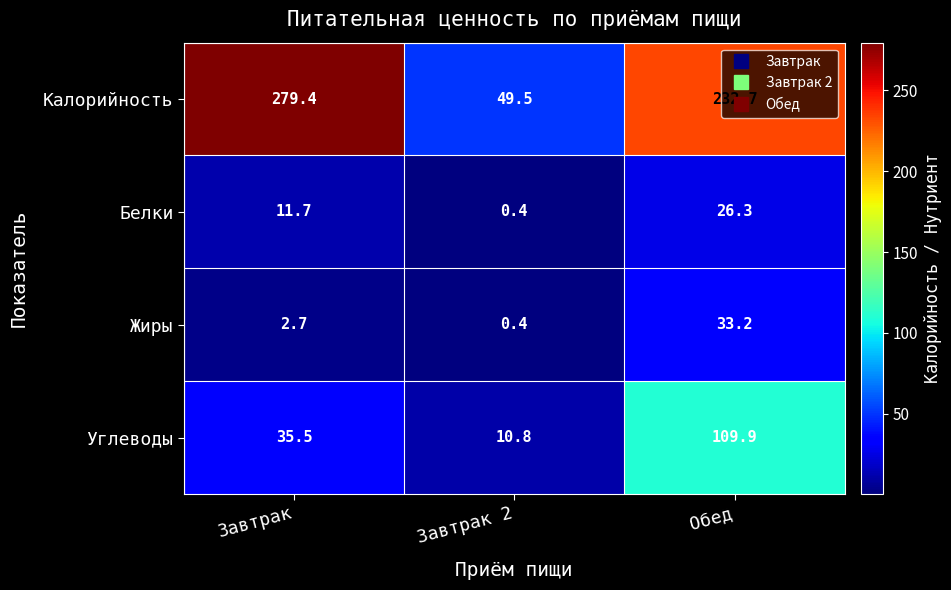

Count the number of categories in the chart.

3